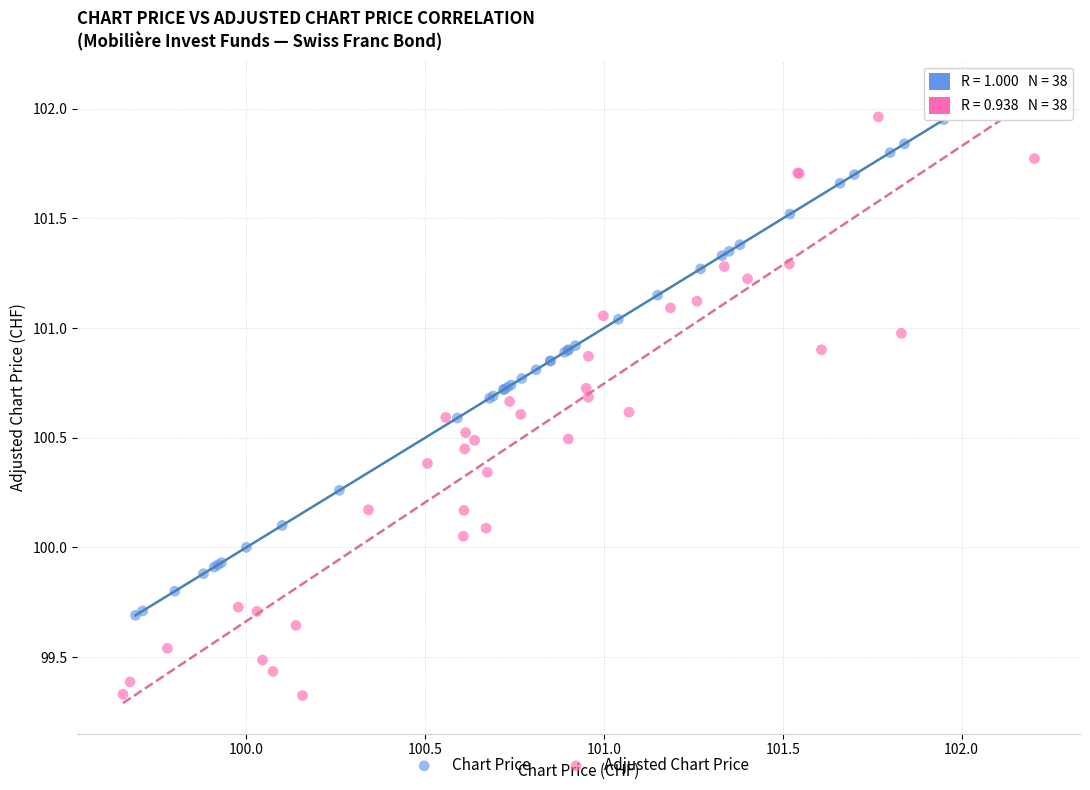

What are all the series names shown in the legend?

Chart Price, Adjusted Chart Price